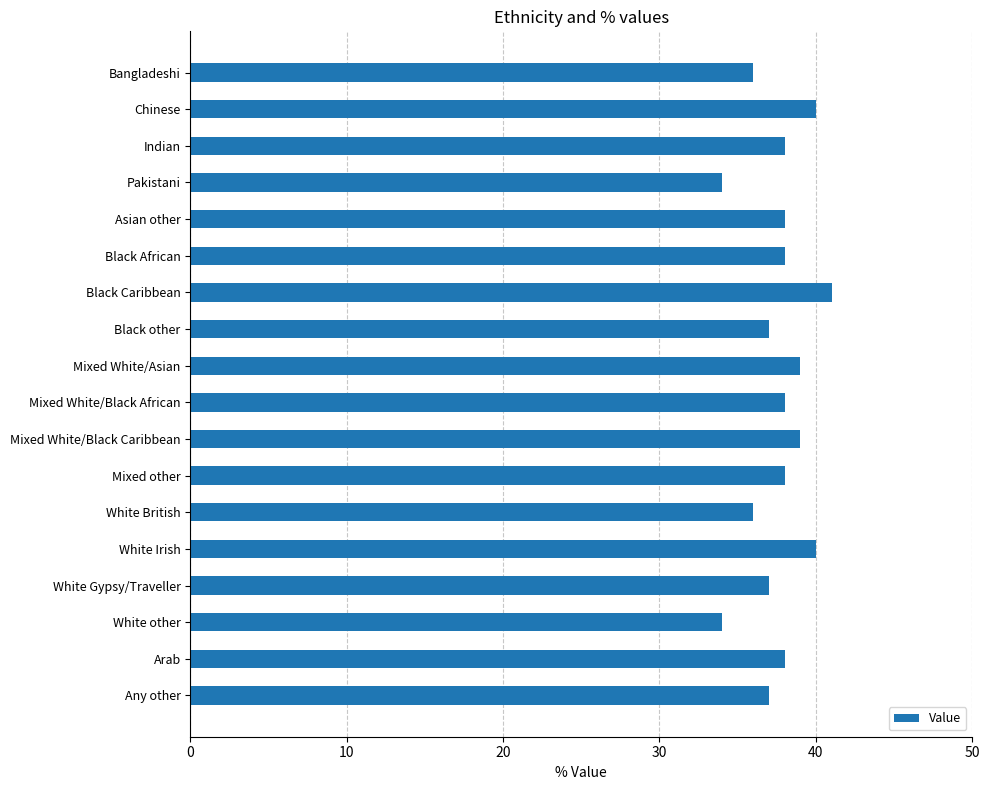

What is the greatest value displayed?

41